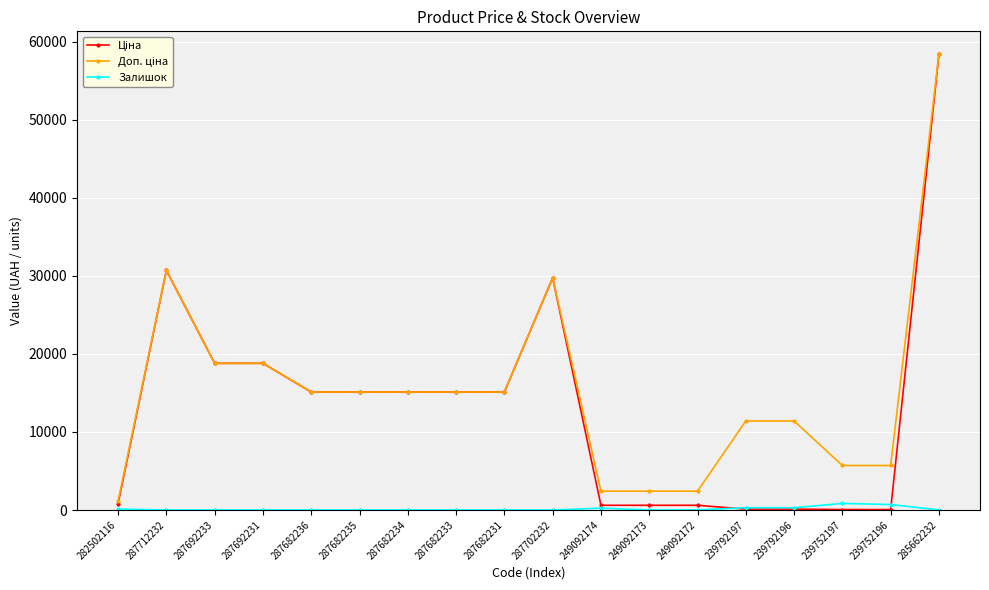

At which category is the sum across all series the highest?

285662232